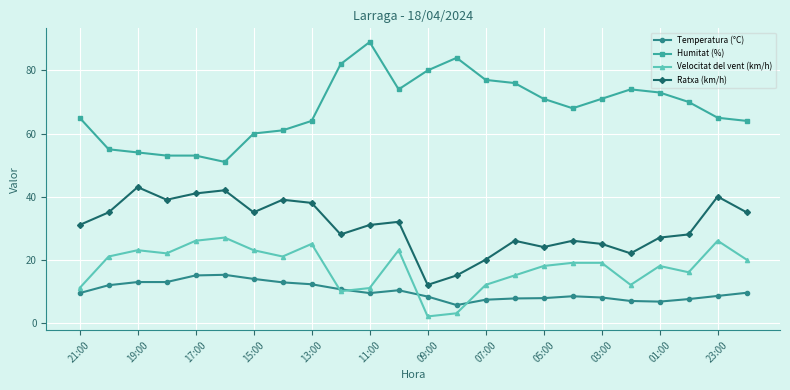

At how many categories does at least one series exceed 17?

24